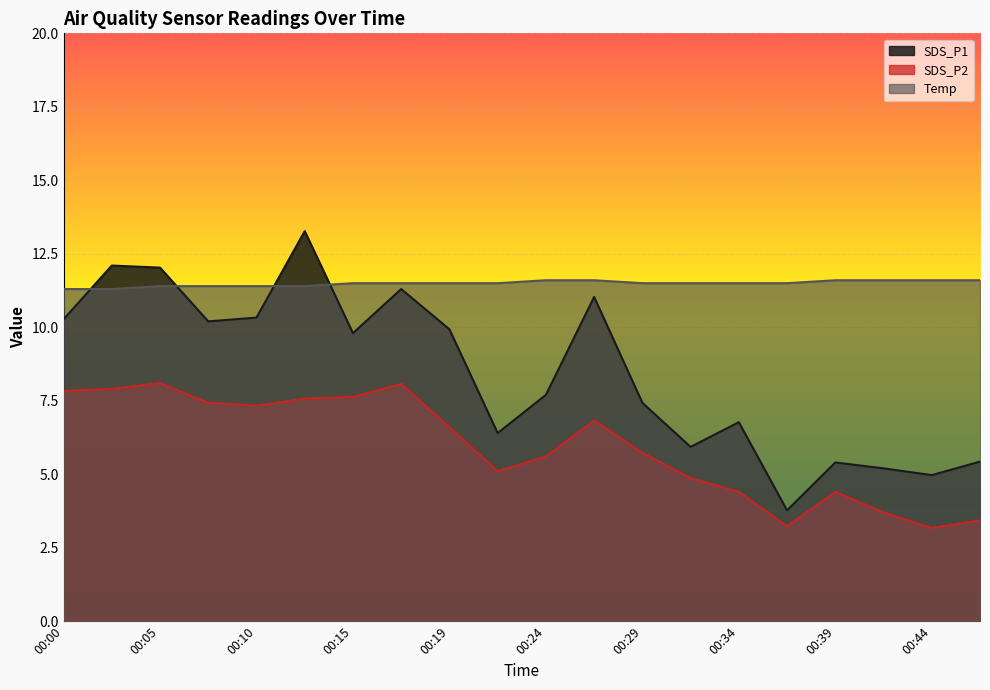

True or false: SDS_P2 has a value of 5.6 at 00:24.

True